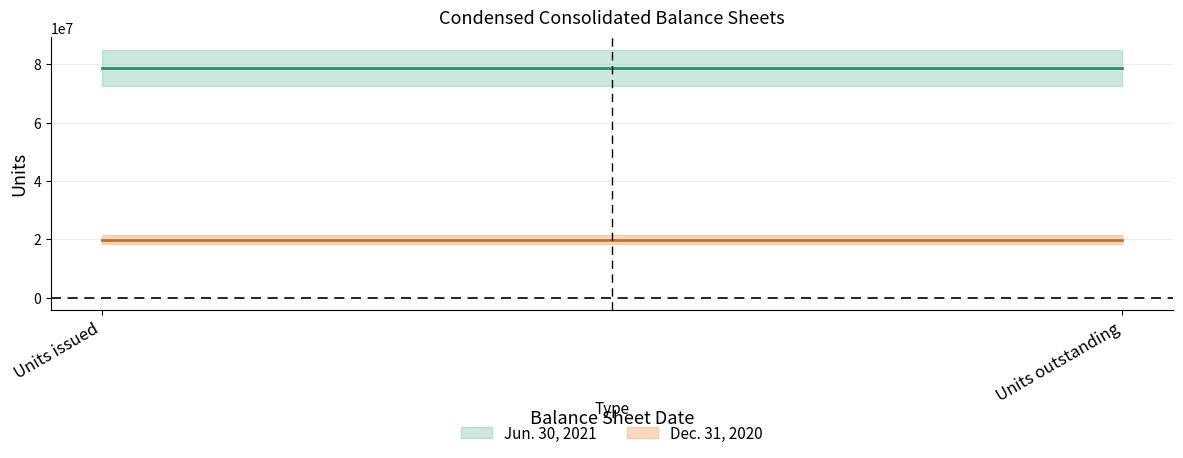

Reading left to right, extract all data points from this chart.

Jun. 30, 2021: 78723515	78723515
Dec. 31, 2020: 19953880	19953880